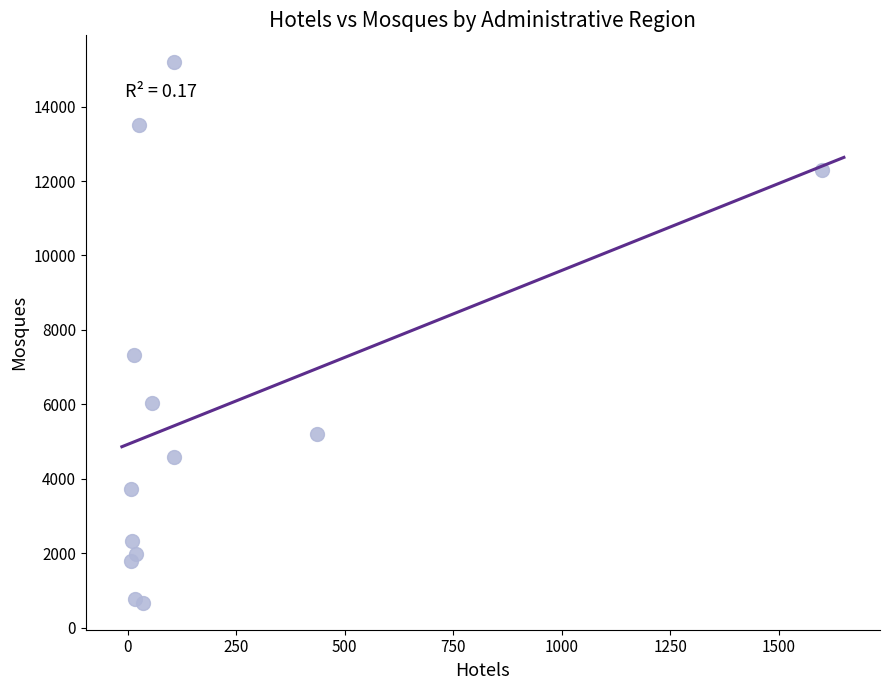

What Y value in the scatter plot is closest to 7931?

7336